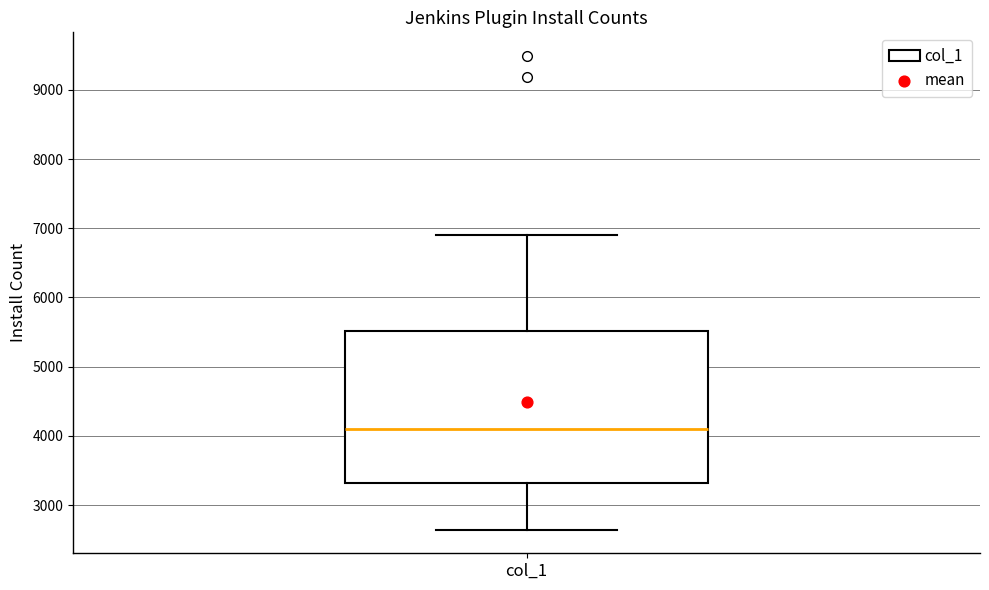

Where is the lower edge of the box for col_1 on the y-axis? The values are not printed on the chart, so give them approximately, as read against the axis.

3300